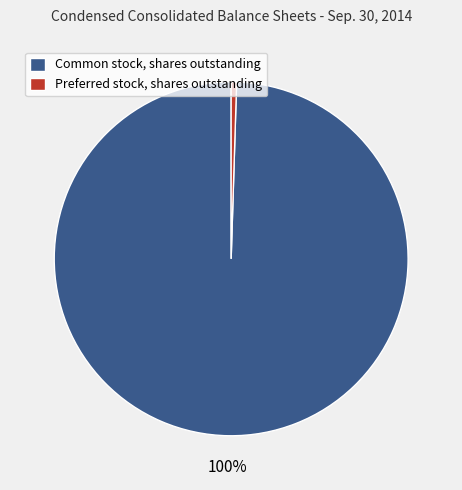

To the nearest percent, what is the average slice percentage?

50%